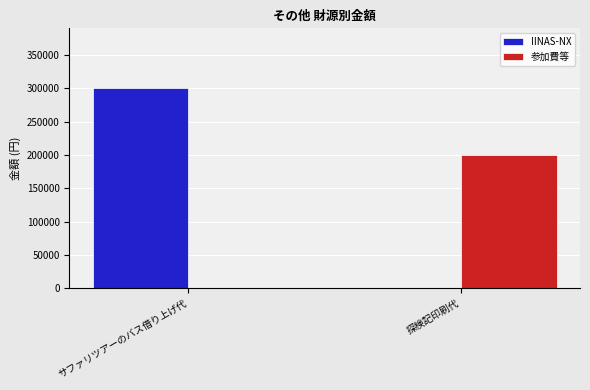

Is the value of IINAS-NX at サファリツアーのバス借り上げ代 greater than the value of 参加費等 at 探検記印刷代?

Yes